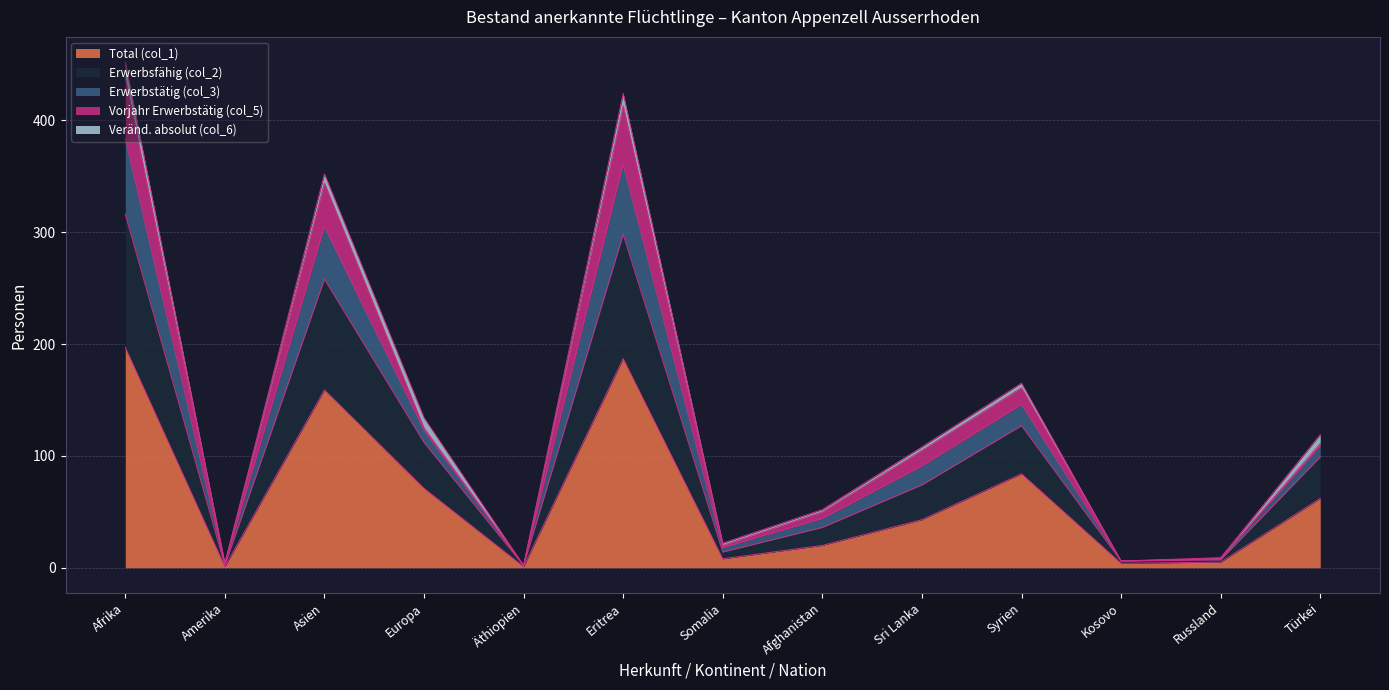

Where is the first local maximum for Total (col_1)?

Asien